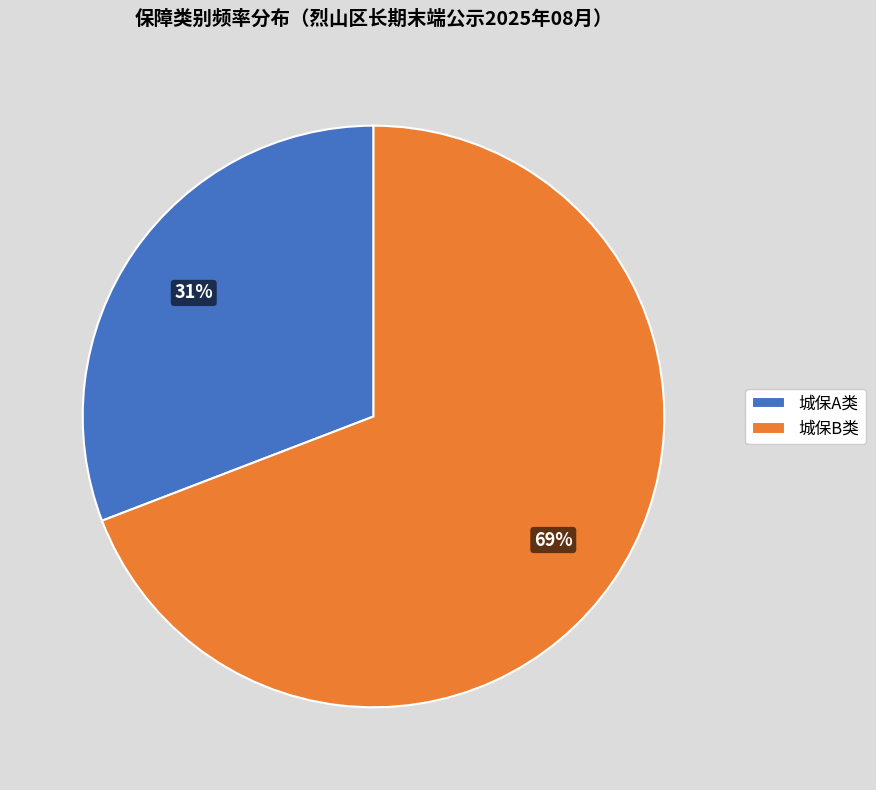

Between 城保B类 and 城保A类, which is larger?

城保B类